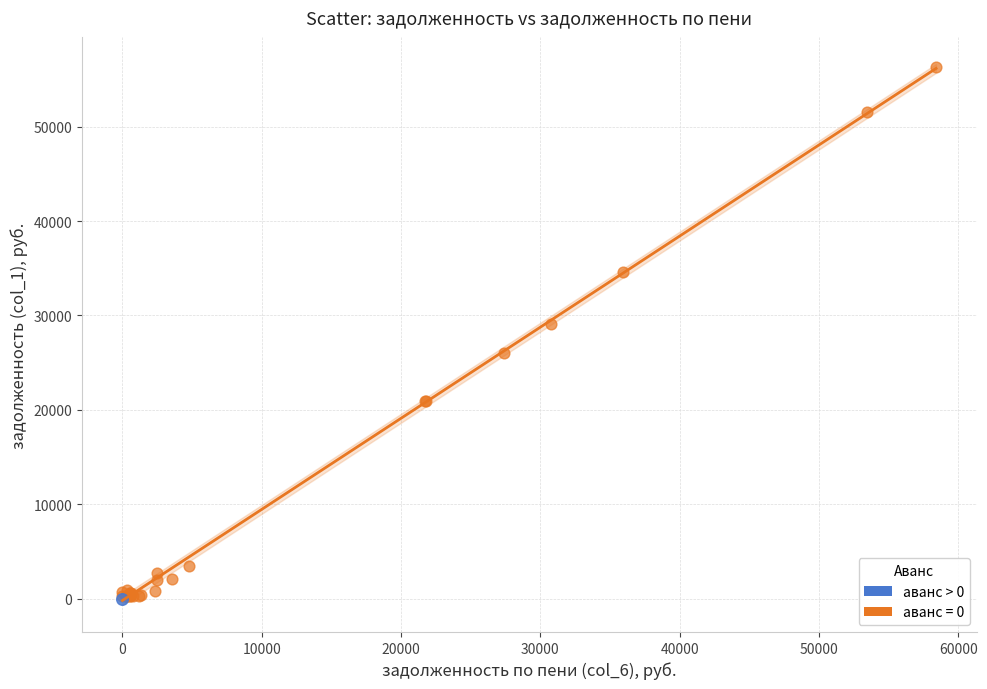

What are all the series names shown in the legend?

аванс > 0, аванс = 0